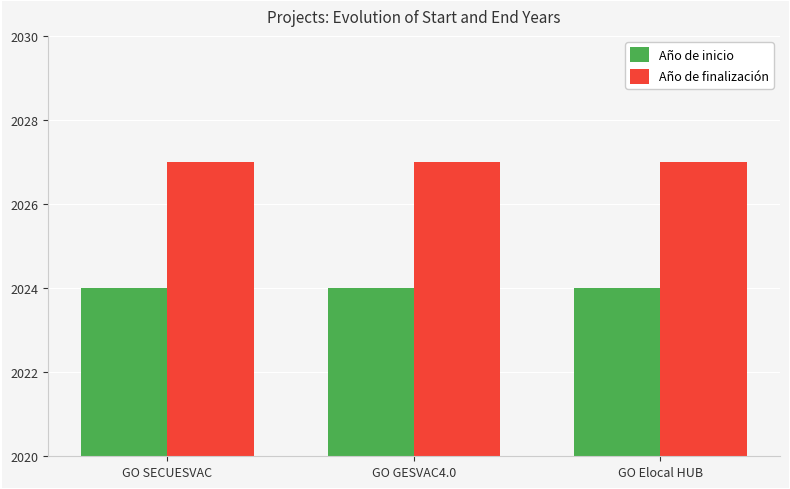

How many groups of bars are there?

3